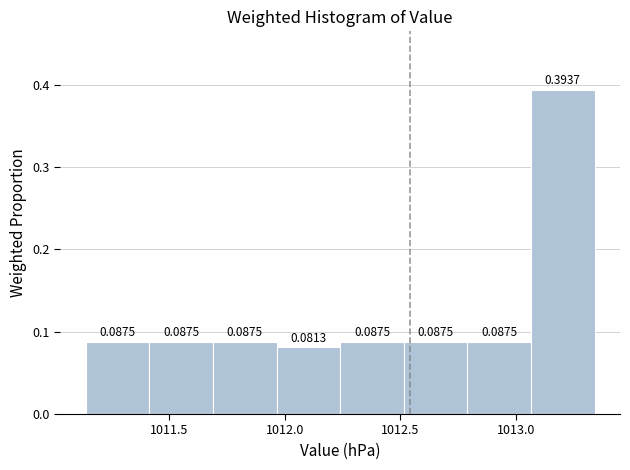

Reading left to right, transcribe this chart: for each bar, give the range it covers on the x-axis and its height. The bar edges are not printed on the chart, so give them approximately, as read against the axis.

1011.140 to 1011.415: 0.0875
1011.415 to 1011.690: 0.0875
1011.690 to 1011.965: 0.0875
1011.965 to 1012.240: 0.0813
1012.240 to 1012.515: 0.0875
1012.515 to 1012.790: 0.0875
1012.790 to 1013.065: 0.0875
1013.065 to 1013.340: 0.3937